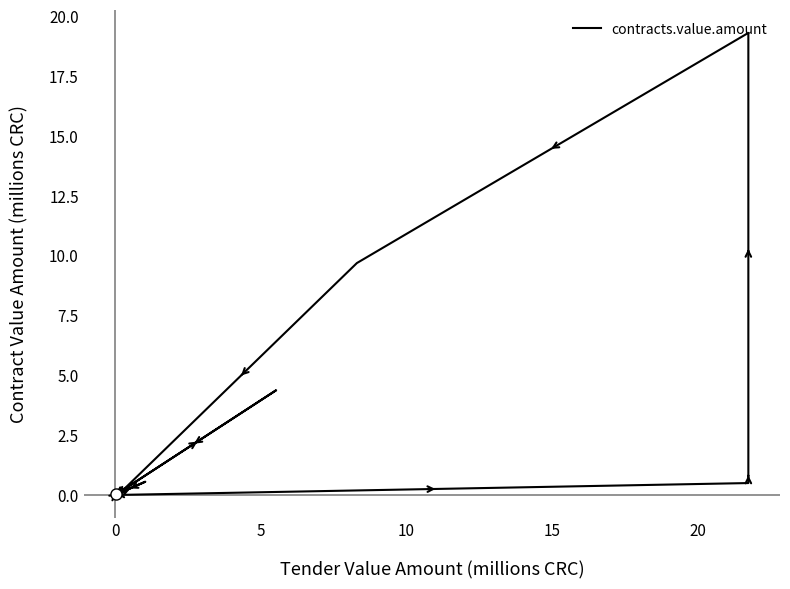

What is the difference between the maximum and second lowest values?

19.3